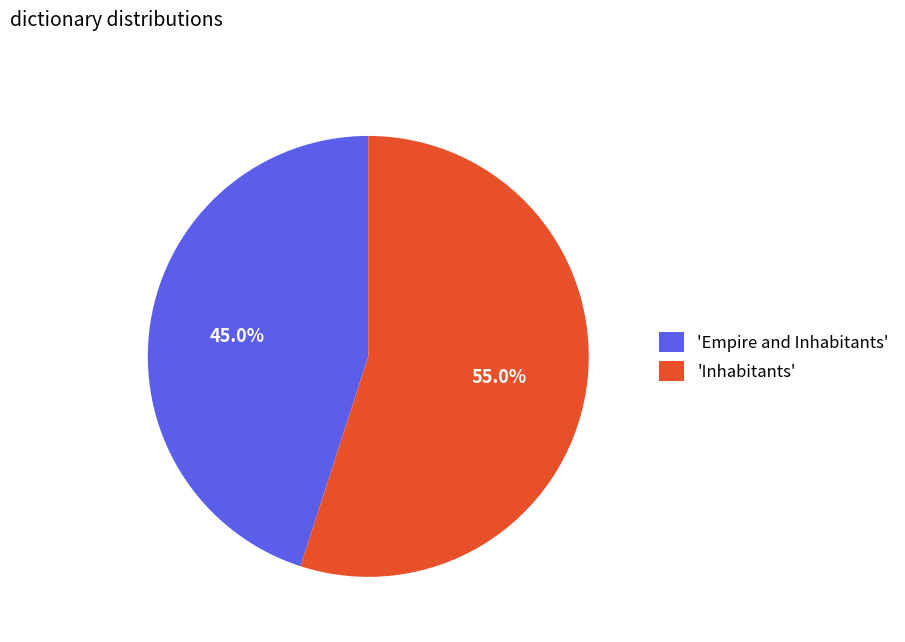

How many segments does this pie chart have?

2